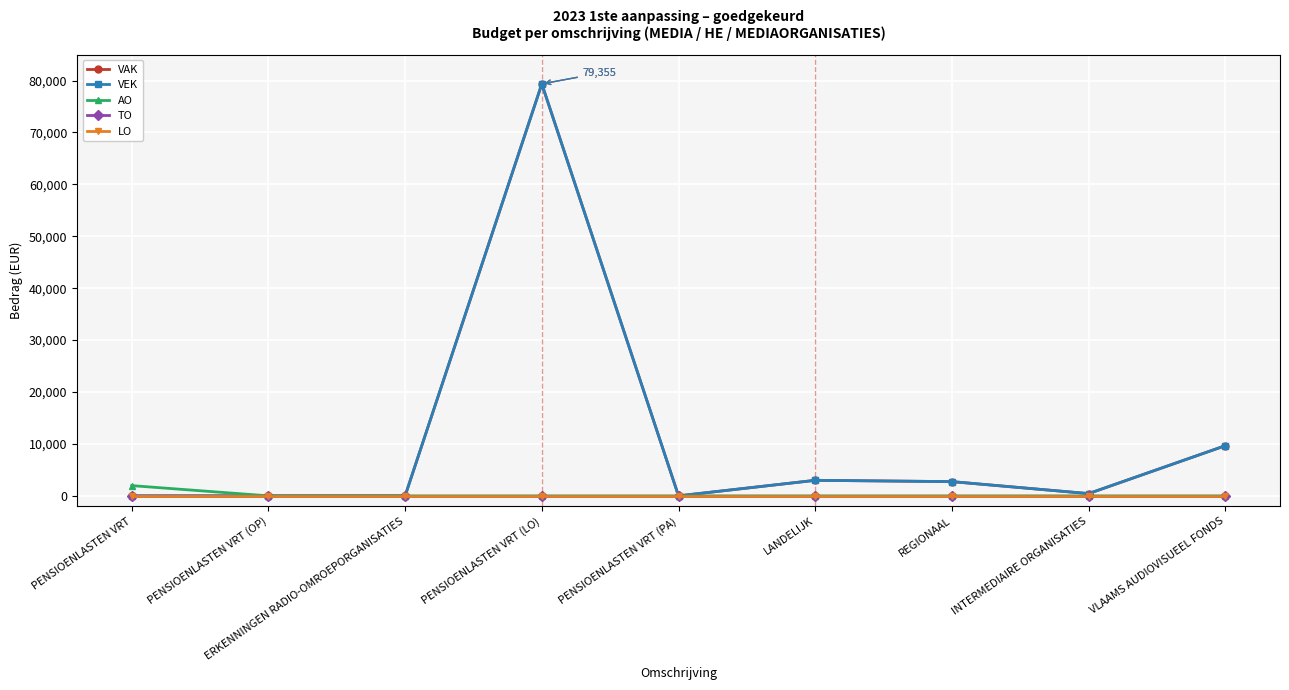

Is this an area chart (filled region under the line)?

No